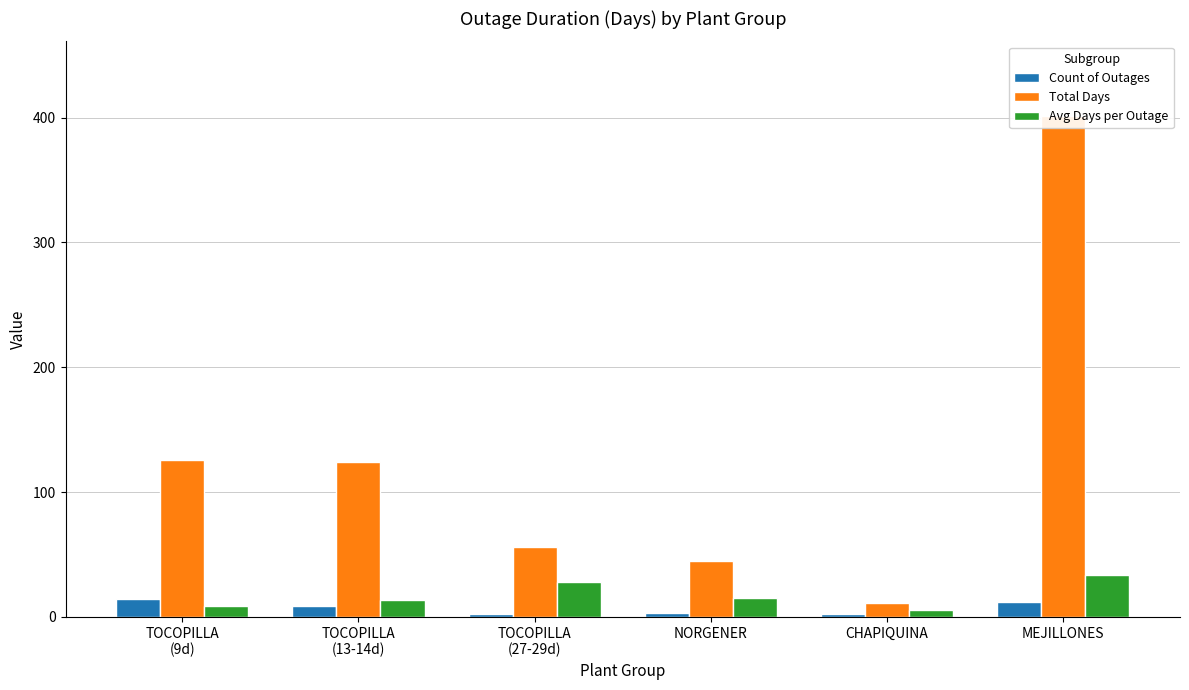

The value of Total Days at NORGENER is 45.0. True or false?

True